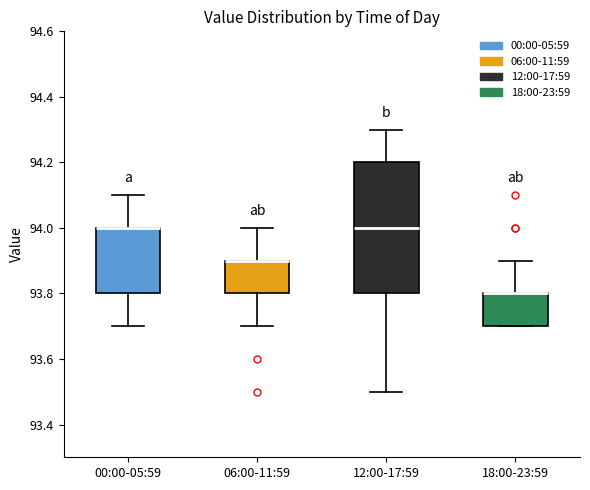

Reading left to right, transcribe this box plot: for each box, give where its median line is, the range the box spans, and where its two whiskers end, as read against the y-axis. The values are not printed on the chart, so give them approximately, as read against the axis.

00:00-05:59: median 94.0 (drawn on the box's upper edge), box 93.8 to 94.0, whiskers 93.7 to 94.1
06:00-11:59: median 93.9 (drawn on the box's upper edge), box 93.8 to 93.9, whiskers 93.7 to 94.0
12:00-17:59: median 94.0, box 93.8 to 94.2, whiskers 93.5 to 94.3
18:00-23:59: median 93.8 (drawn on the box's upper edge), box 93.7 to 93.8, whiskers 93.7 to 93.9